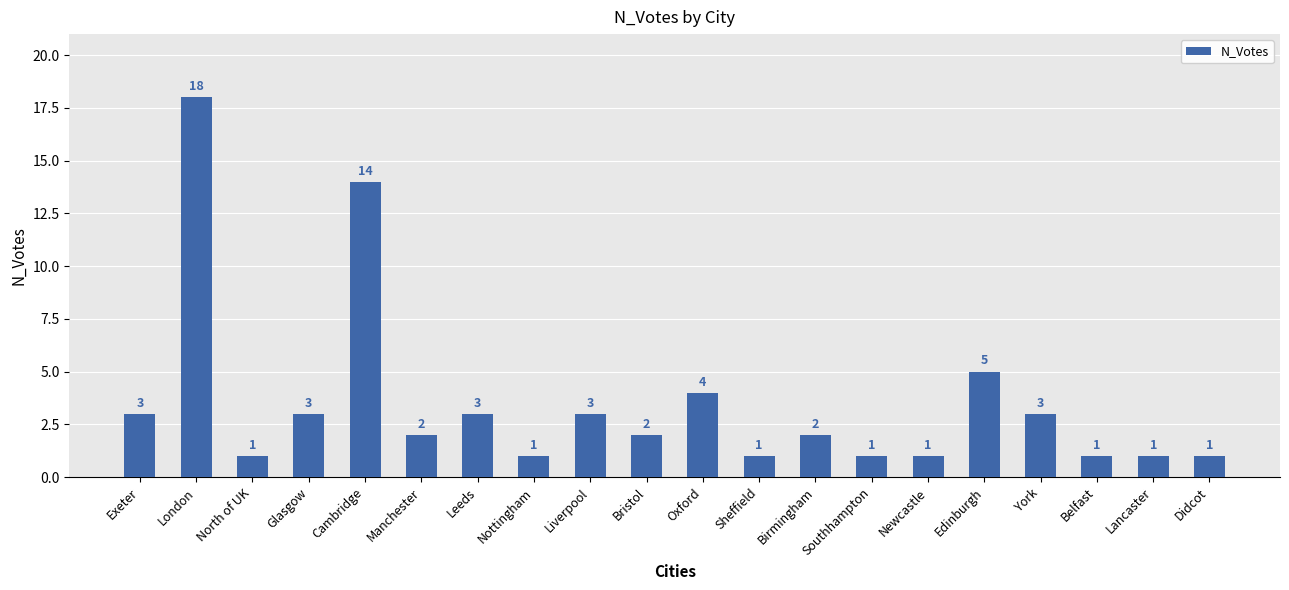

Where is the data nearest to the value 9?

Edinburgh